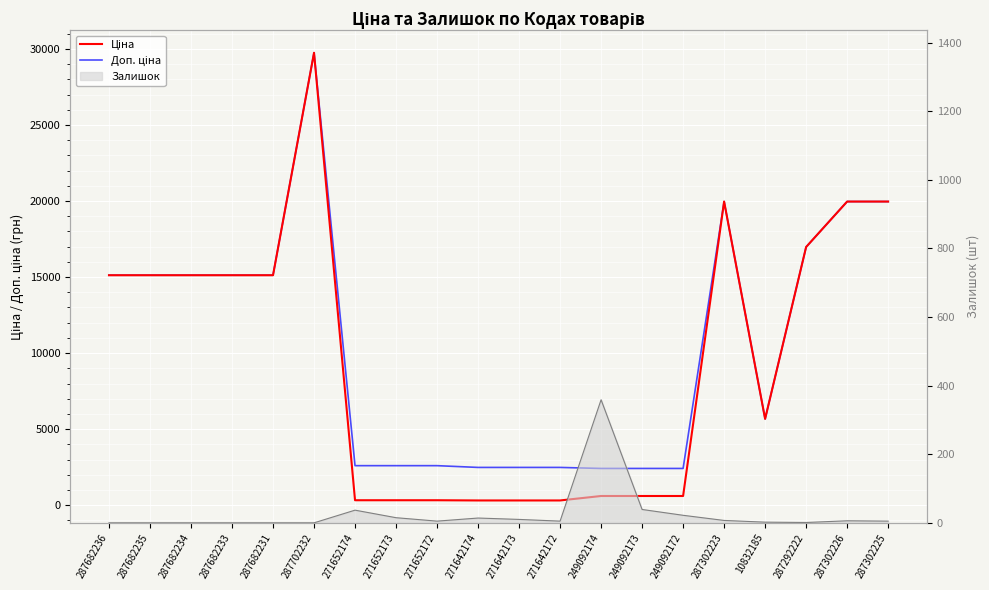

True or false: Ціна and Доп. ціна cross at least once.

False